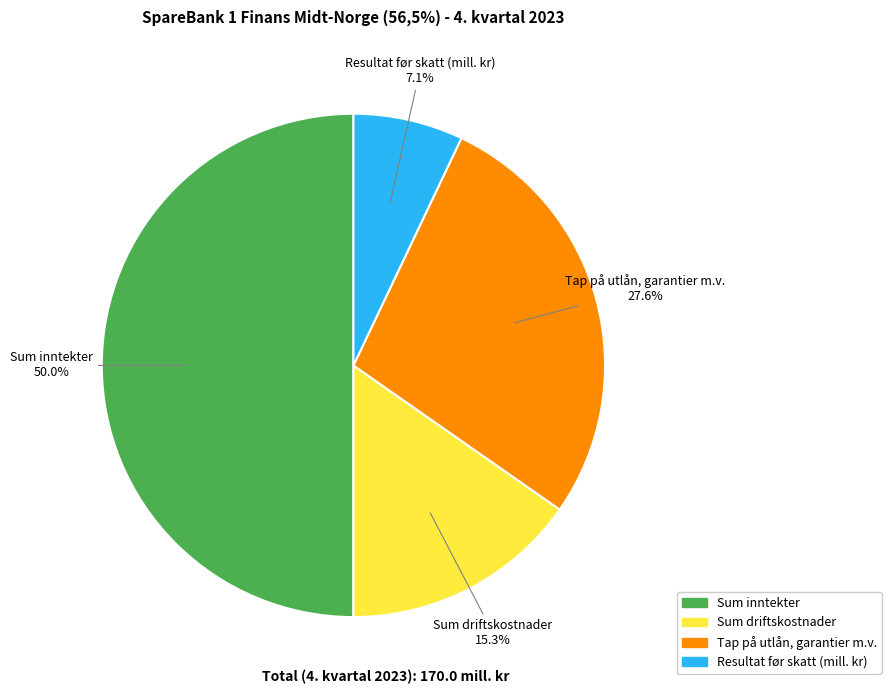

To the nearest percent, what is the average slice percentage?

25%